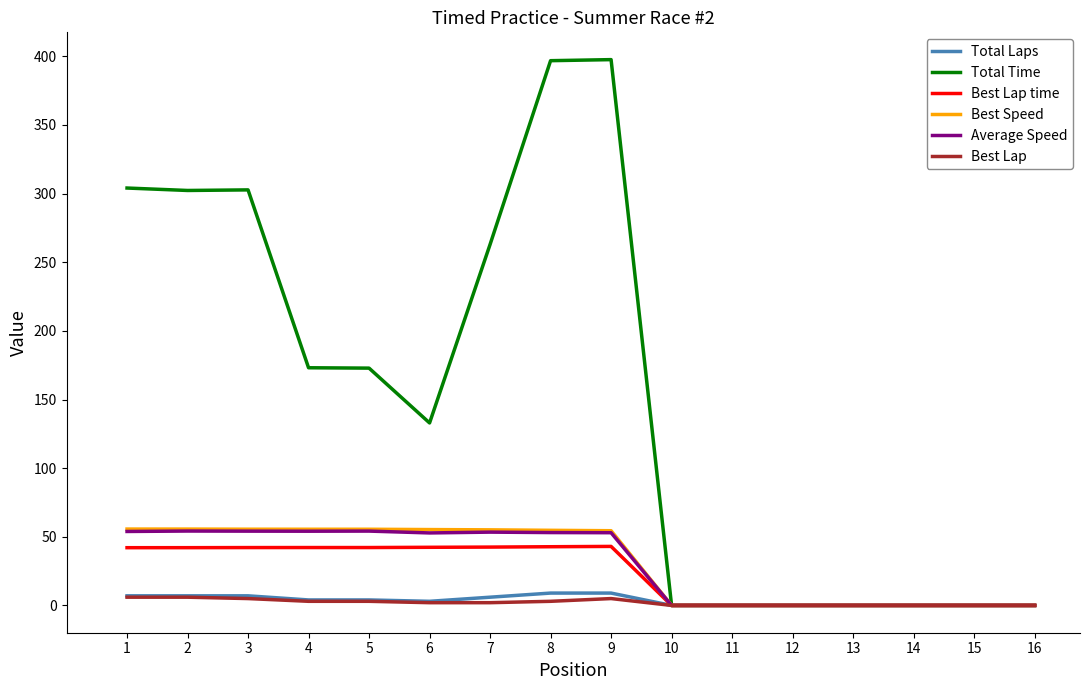

Is it true that Best Lap time equals -17.4 at 12?

False